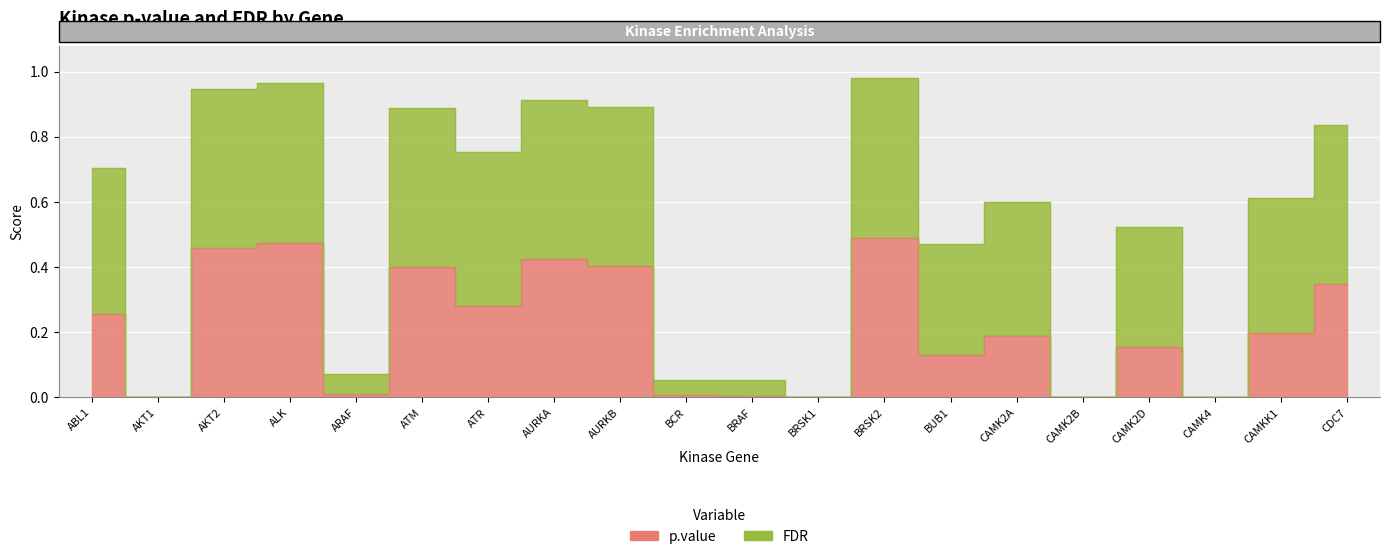

At which label does p.value reach its minimum?

AKT1